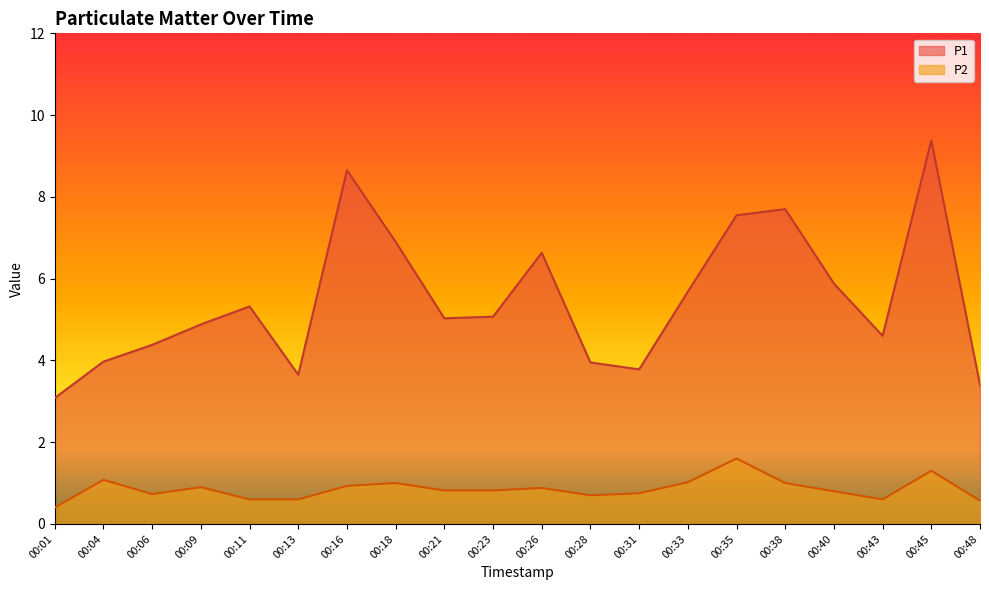

At how many categories does at least one series exceed 1?

20